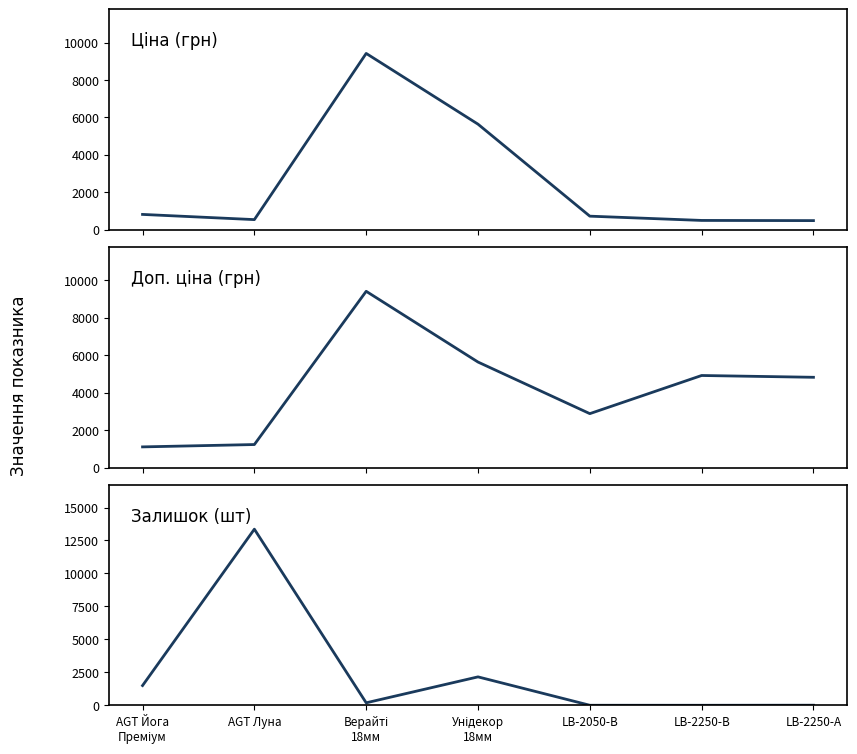

What is the label of the 7th point from the right?

AGT Йога
Преміум